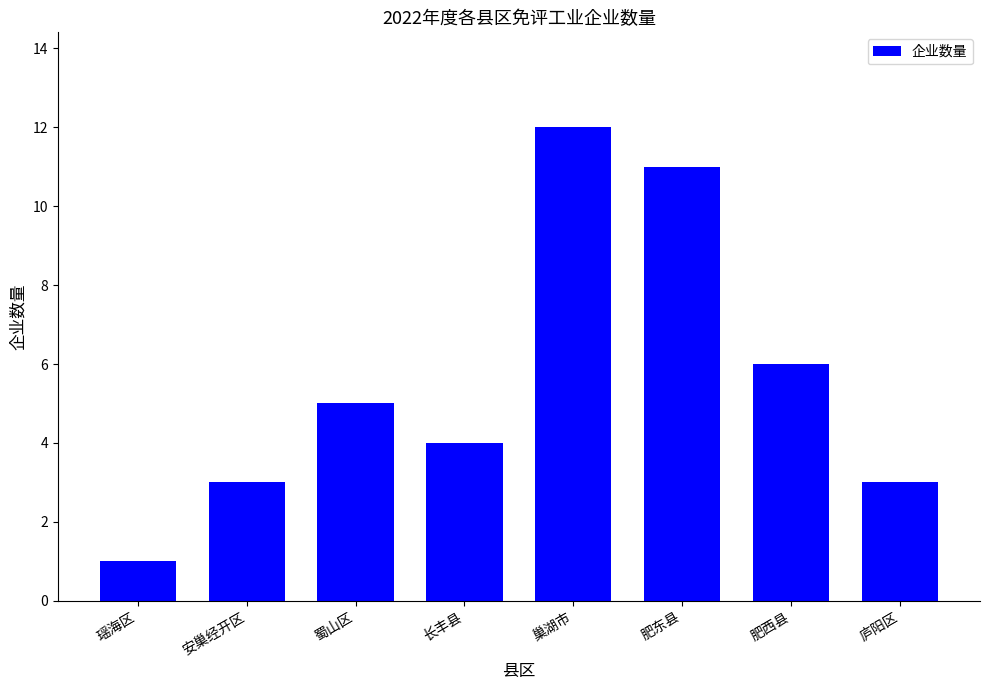

Is it true that the value at 肥东县 is 11?

True